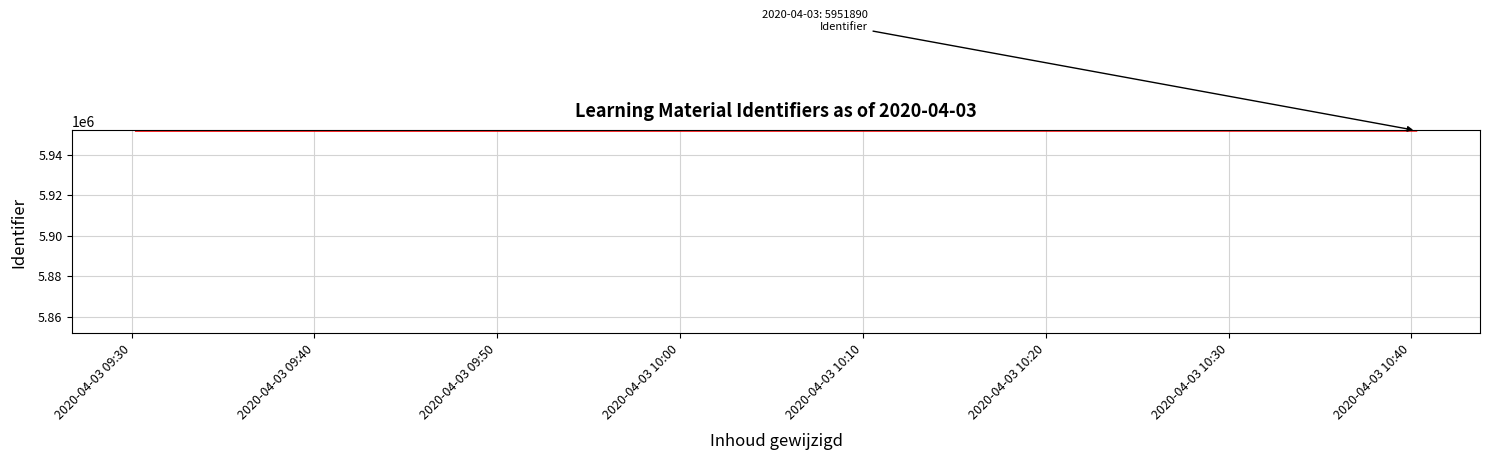

What is the minimum value shown in the chart?

5951839